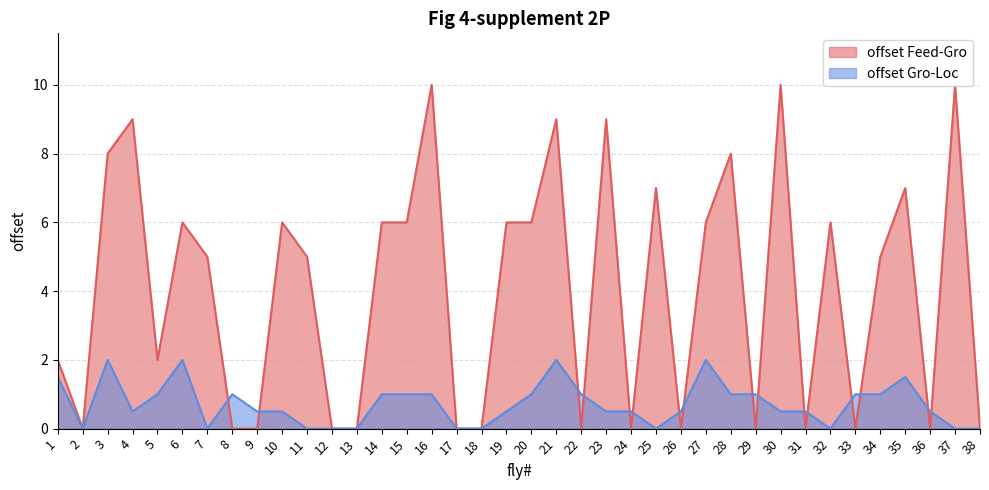

What is the sum of the offset Gro-Loc values at 6 and 38?

2.0